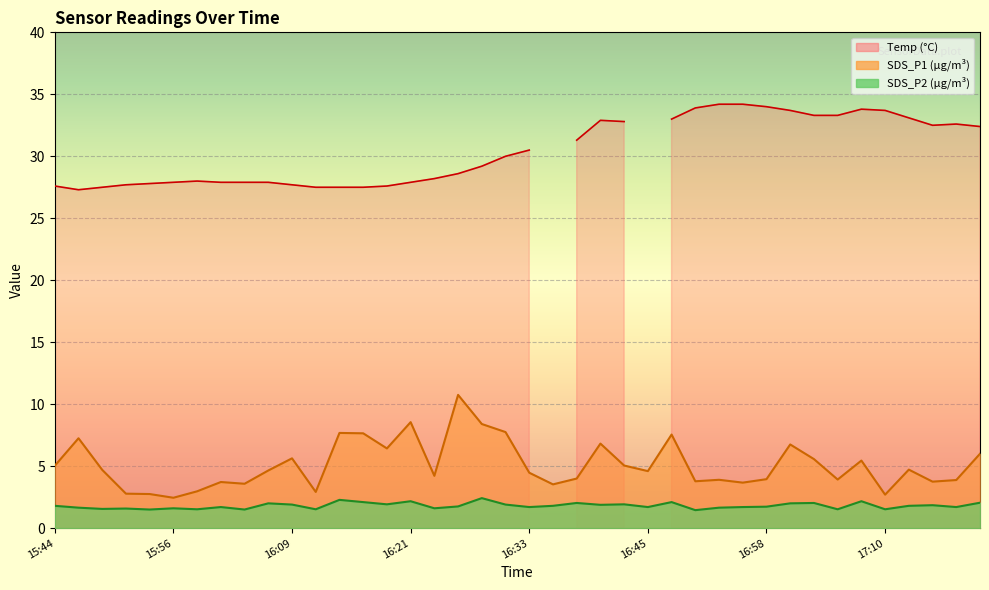

What is the sum of the SDS_P1 values at 16:55 and 15:44?

8.7